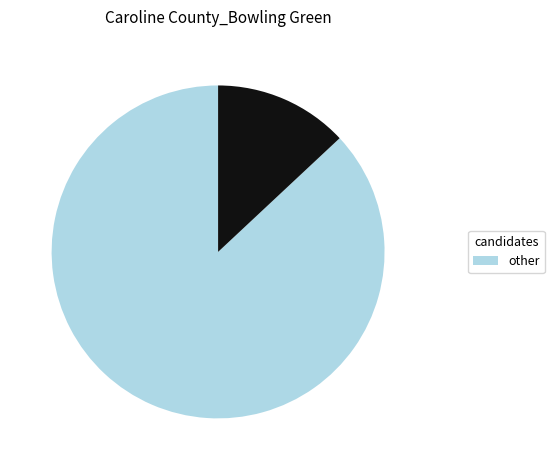

Does any single category account for the majority?

Yes